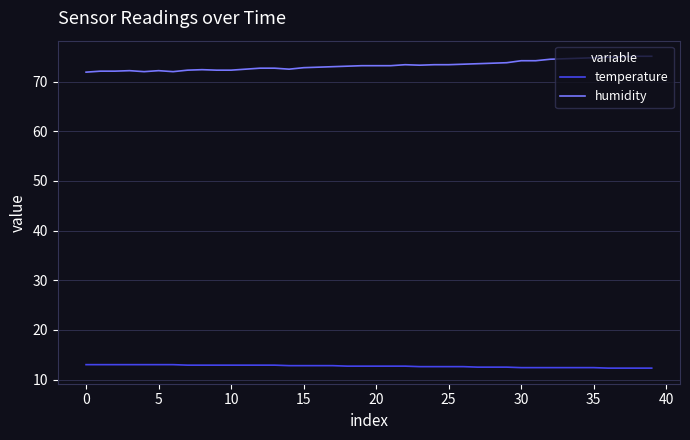

Which series has the largest total across all categories?

humidity